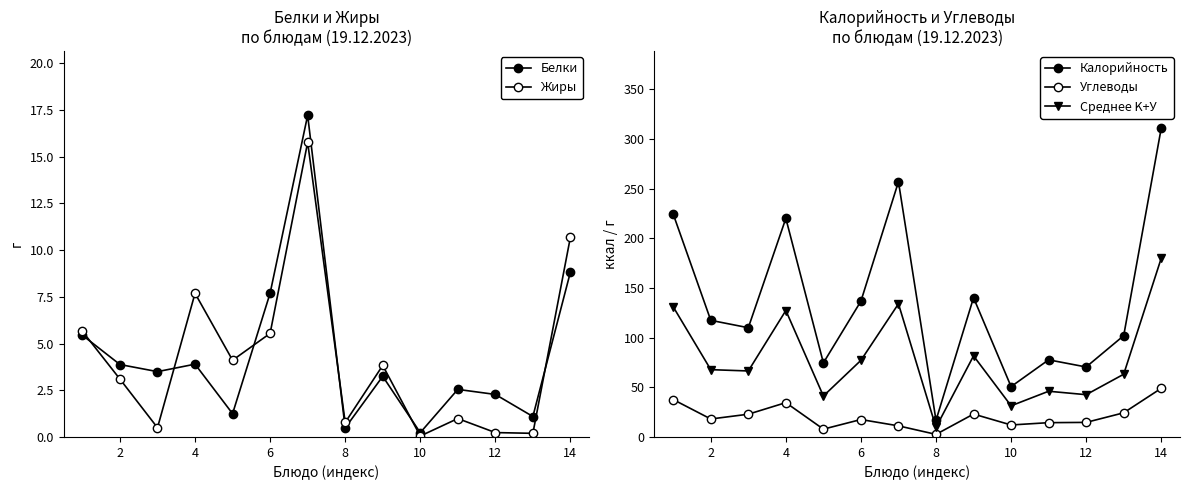

True or false: Среднее K+У and Жиры cross at least once.

False